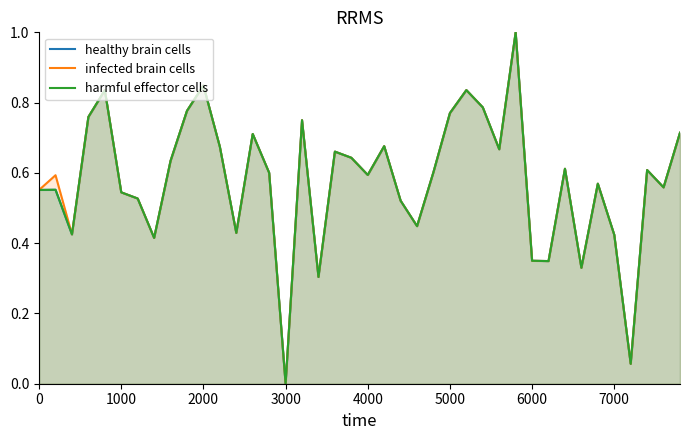

Which category has the lowest value in the infected brain cells series?

3000